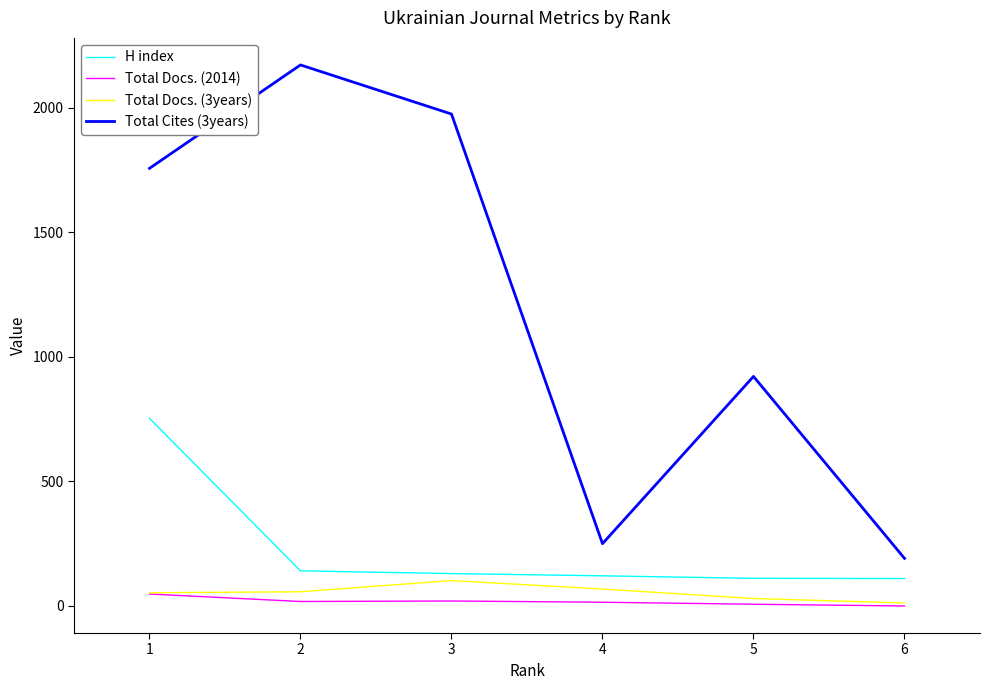

At which category is the sum across all series the highest?

1